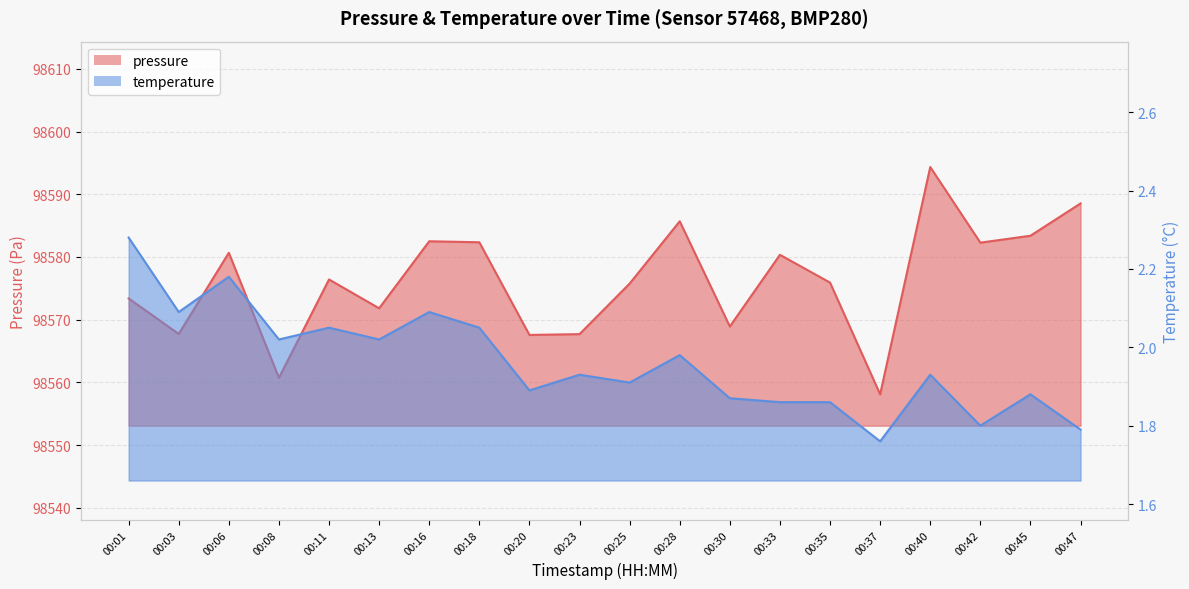

Is it true that temperature equals 1.8 at 00:37?

True